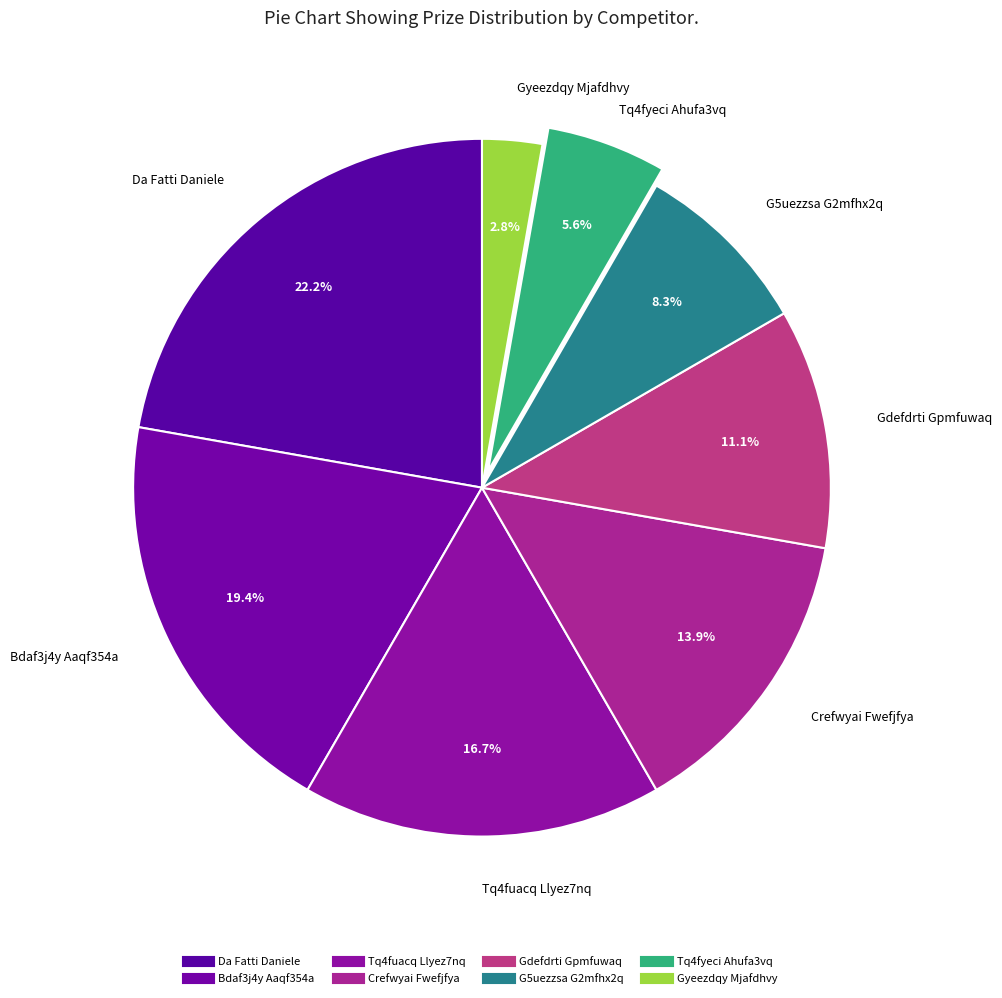

True or false: Bdaf3j4y Aaqf354a accounts for 26% of the total.

False